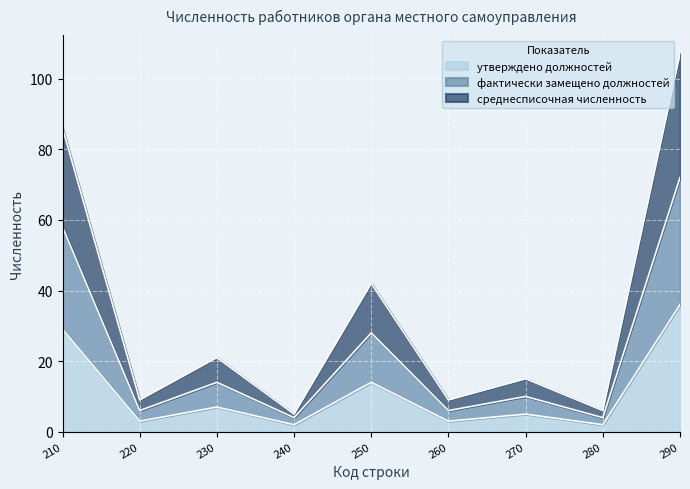

In утверждено должностей, how many points are higher than both neighbors (excluding endpoints)?

3